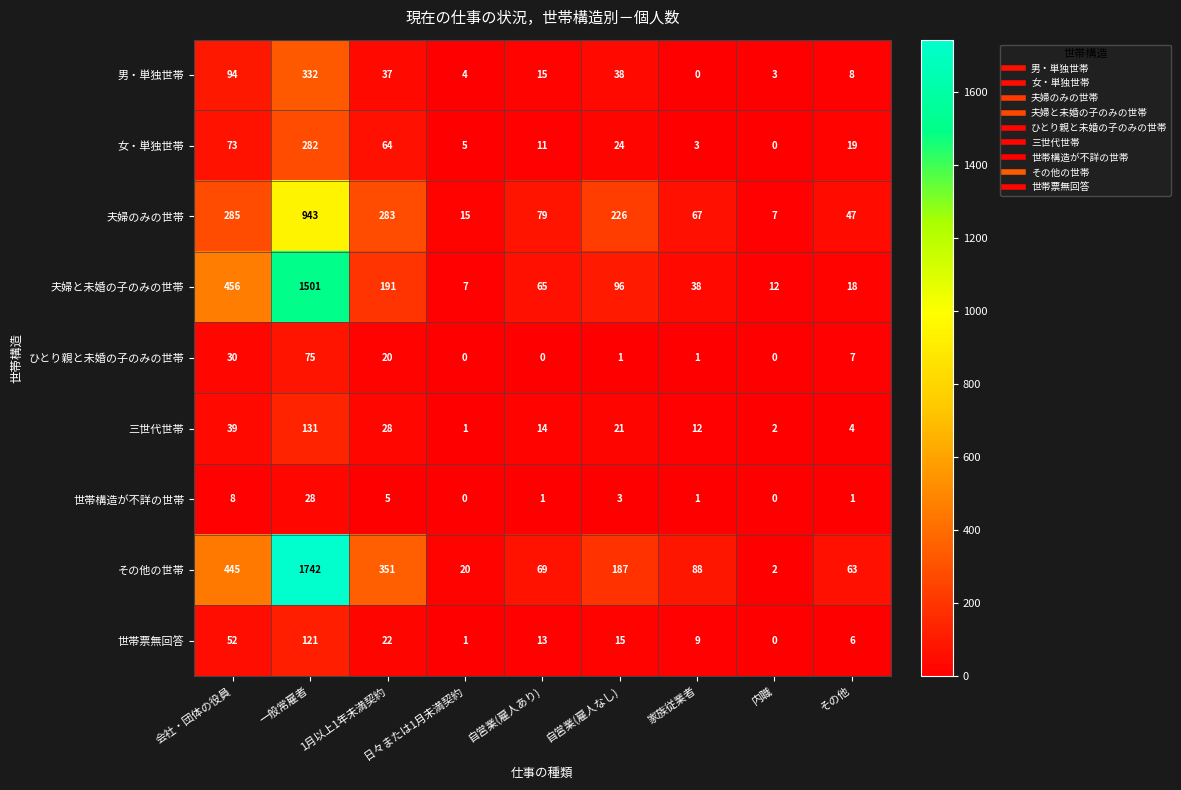

How many categories are shown in the chart?

9